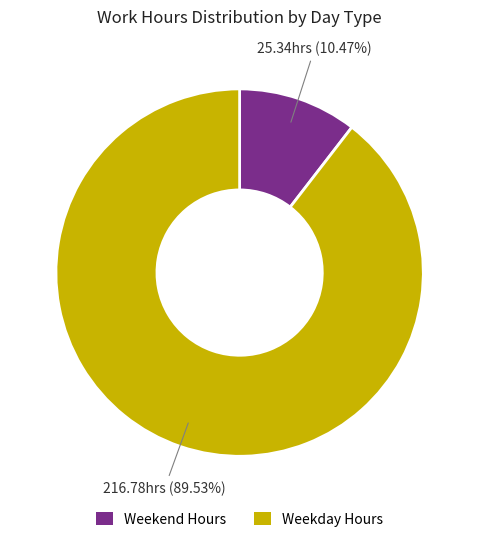

Is there a majority slice in this chart?

Yes